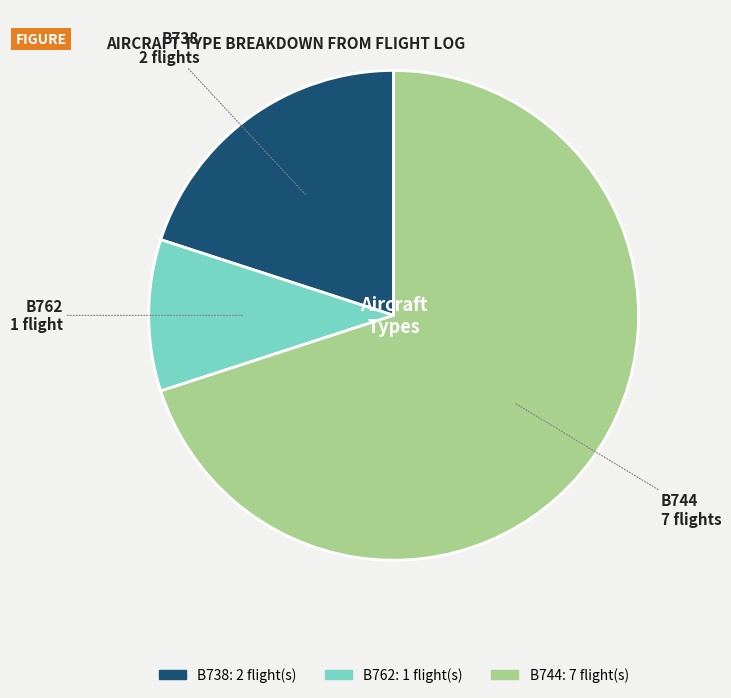

What is the majority slice?

B744